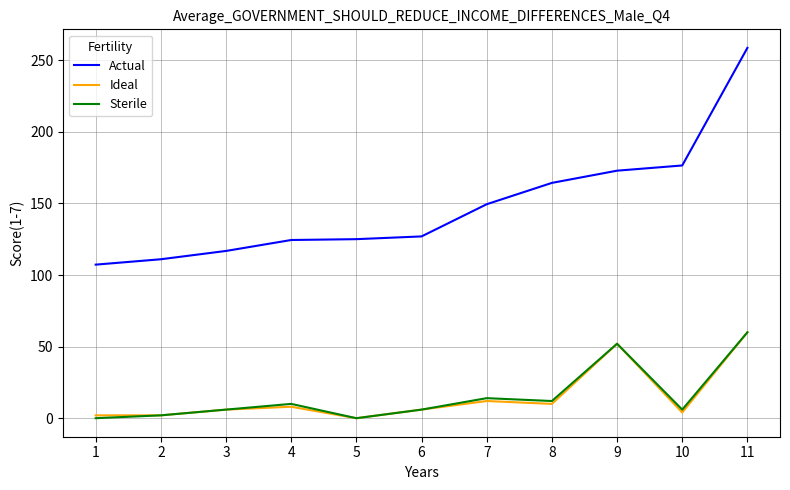

What is the spread (max minus min) of values at 2?

109.0